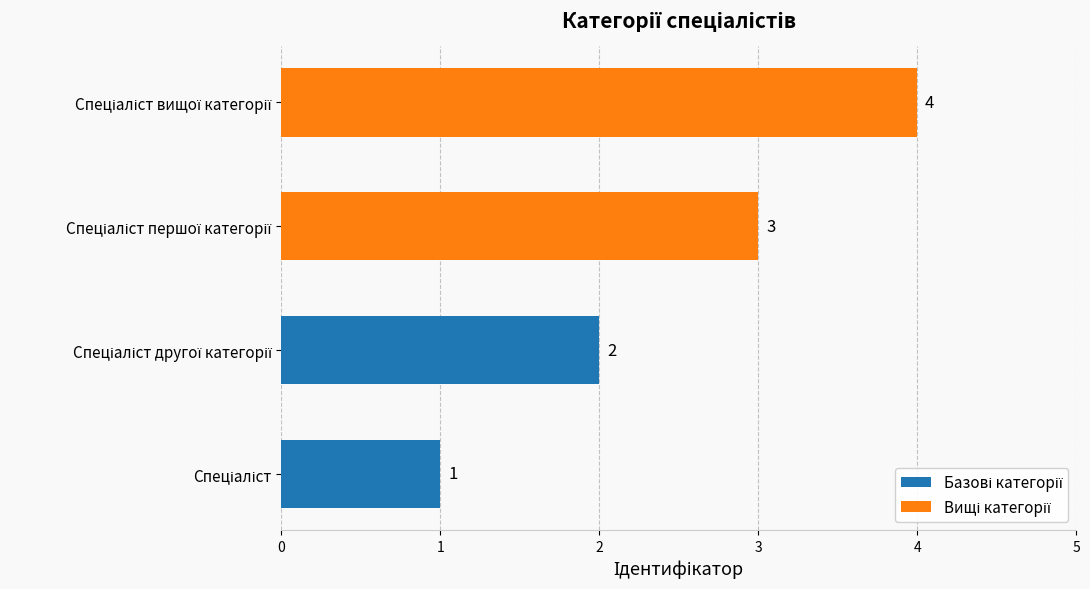

What is the maximum value shown in the chart?

4